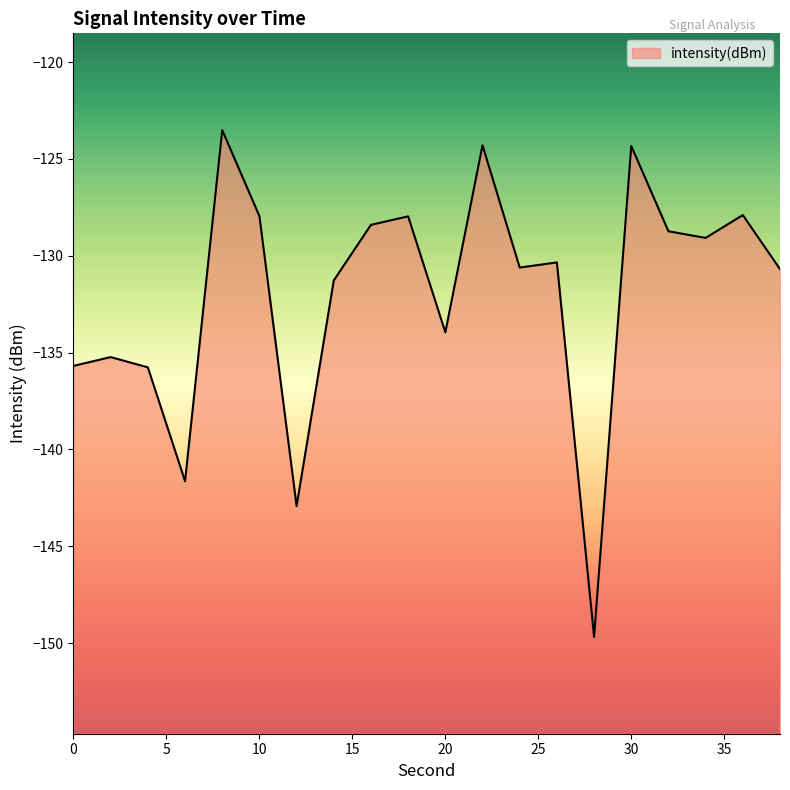

At which category does the chart reach its minimum across all series?

28